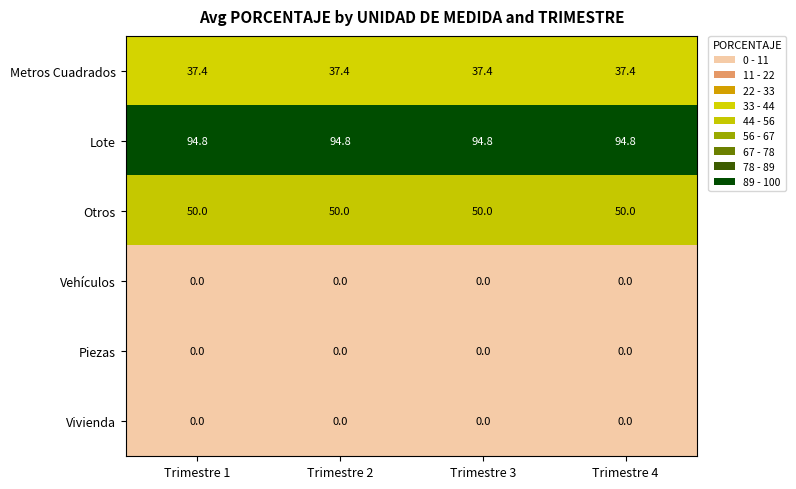

What is the sum of all Lote values?

379.2